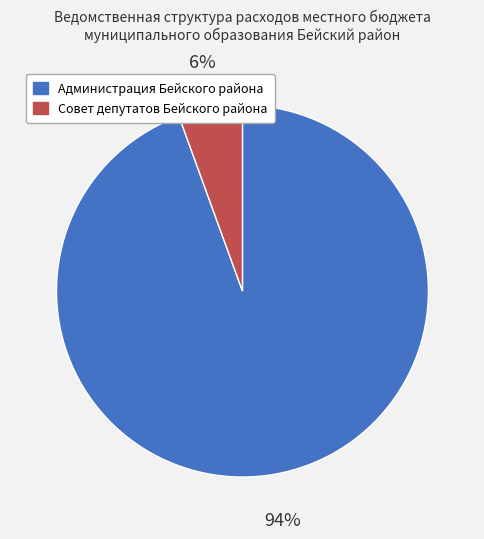

Count the number of slices in the pie.

2